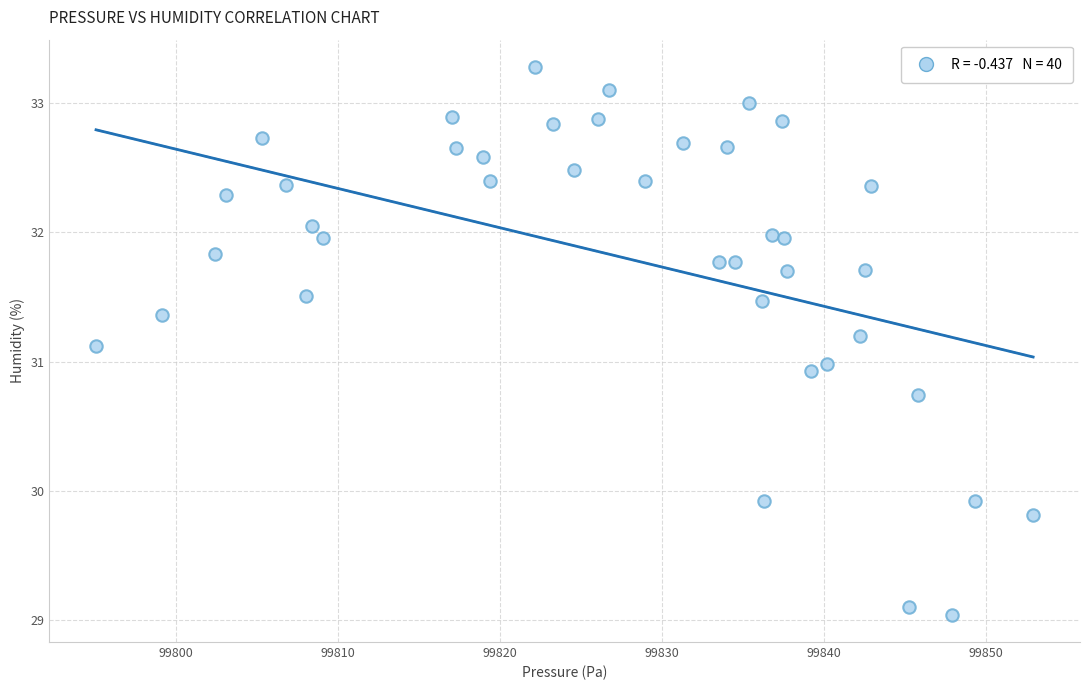

What is the range of X values (max minus min)?

57.9